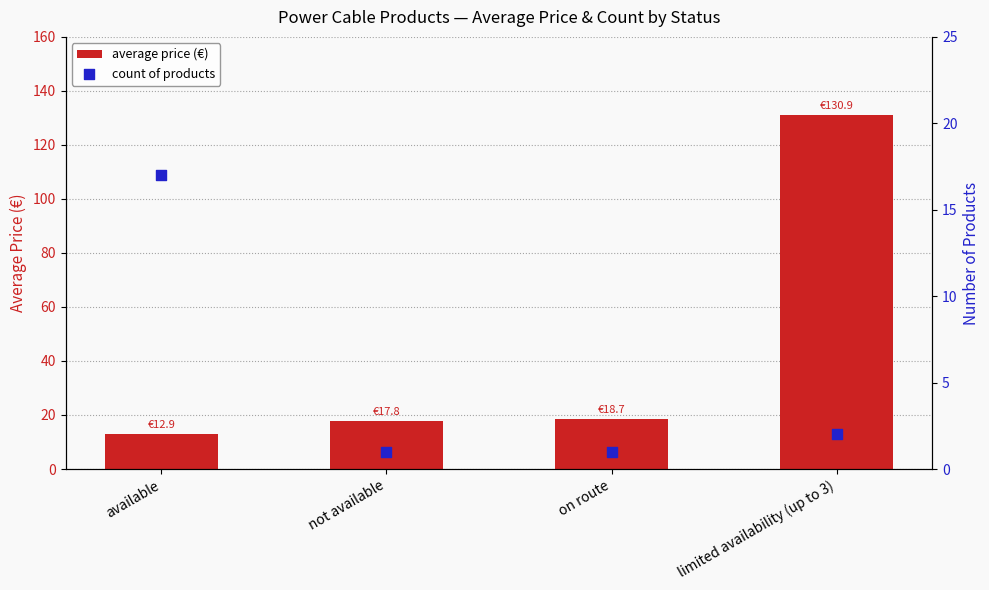

Which series contains the highest Y value?

average price (€)